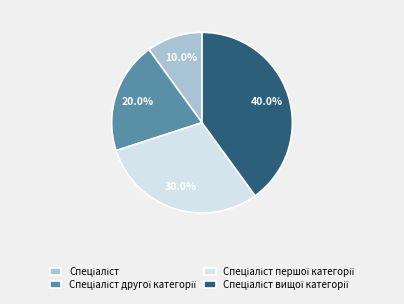

Is there a majority slice in this chart?

No